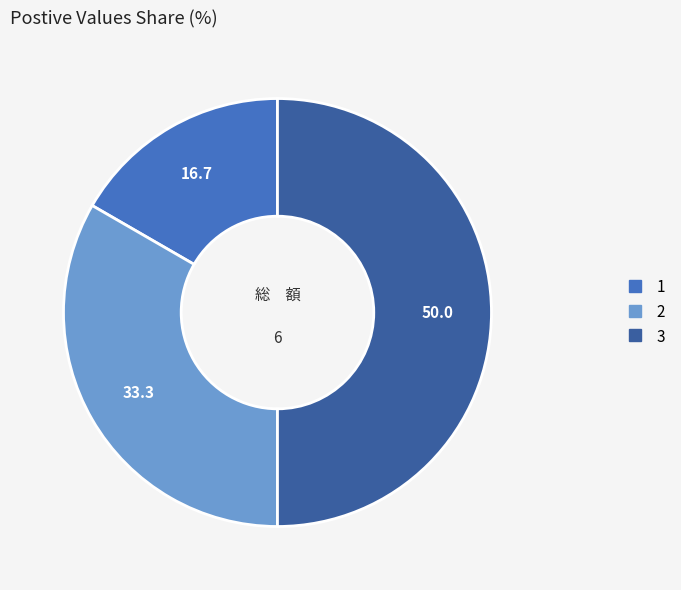

Do 1 and 3 together represent more than half of the pie?

Yes